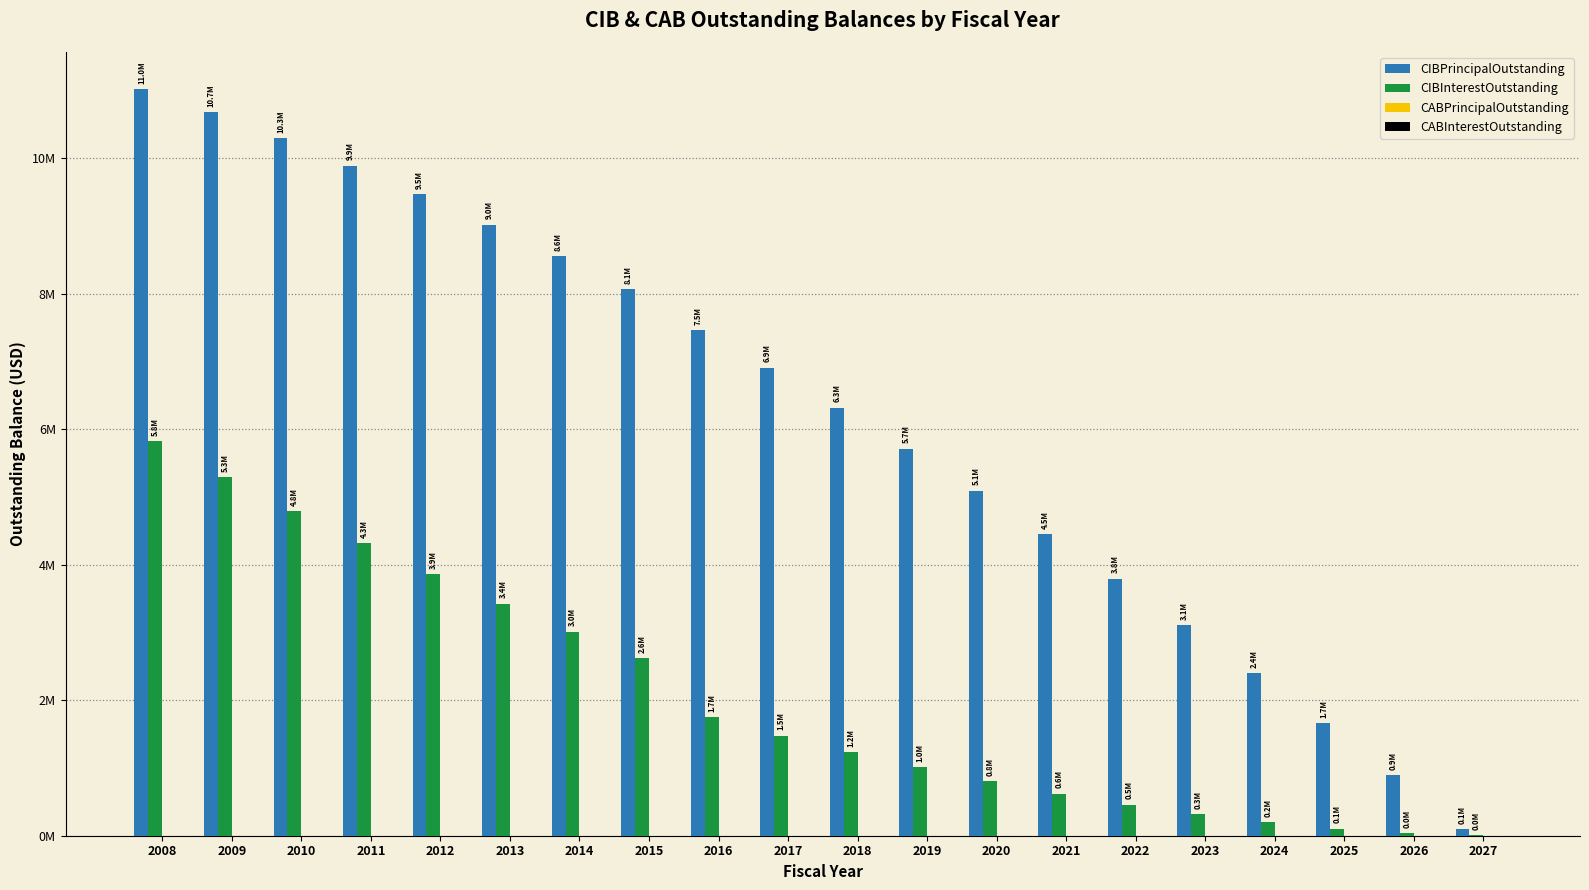

Which category has the highest value across all series?

2008